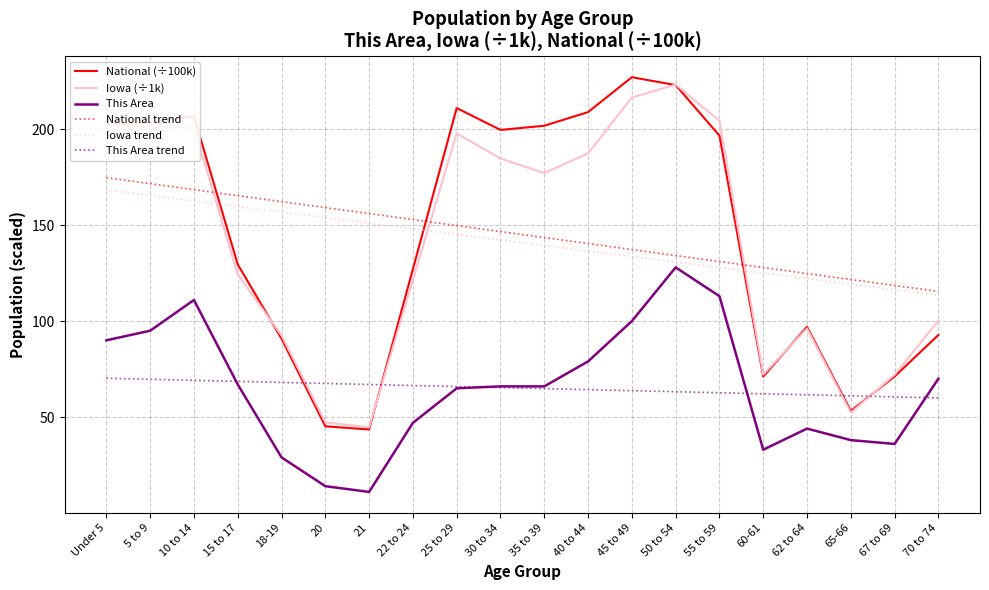

Where is the first local maximum for National (÷100k)?

10 to 14